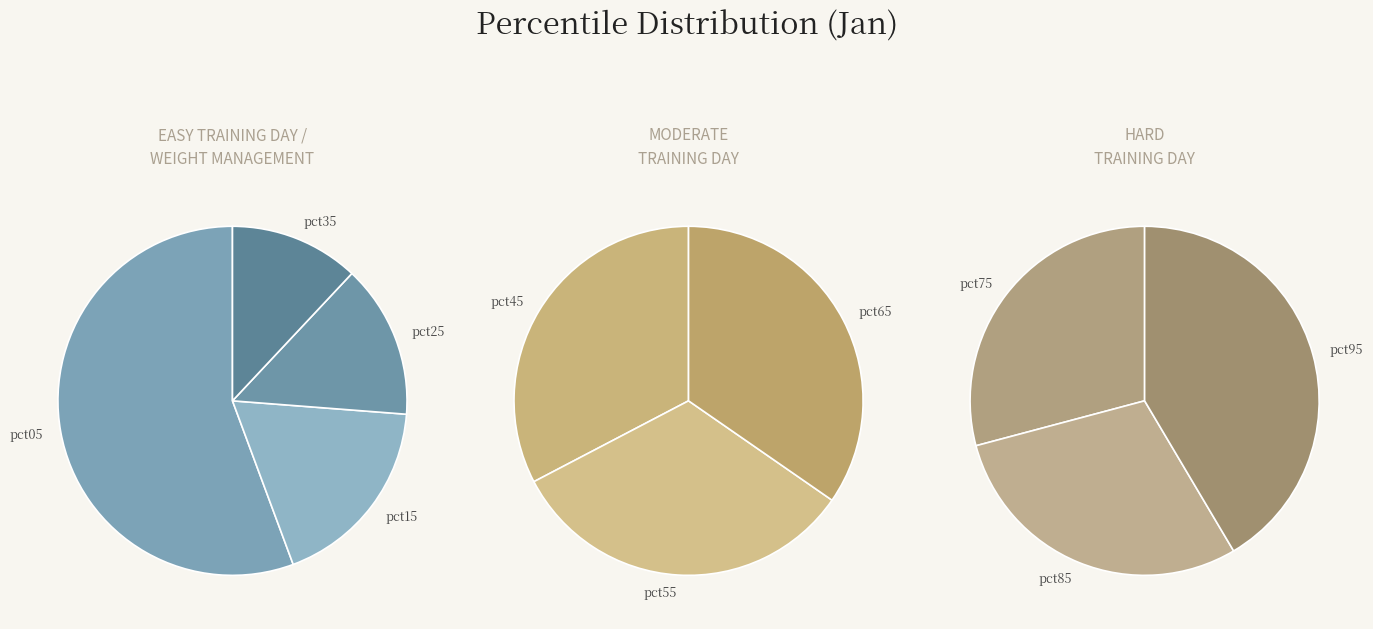

Between pct05 and pct85, which is larger?

pct05